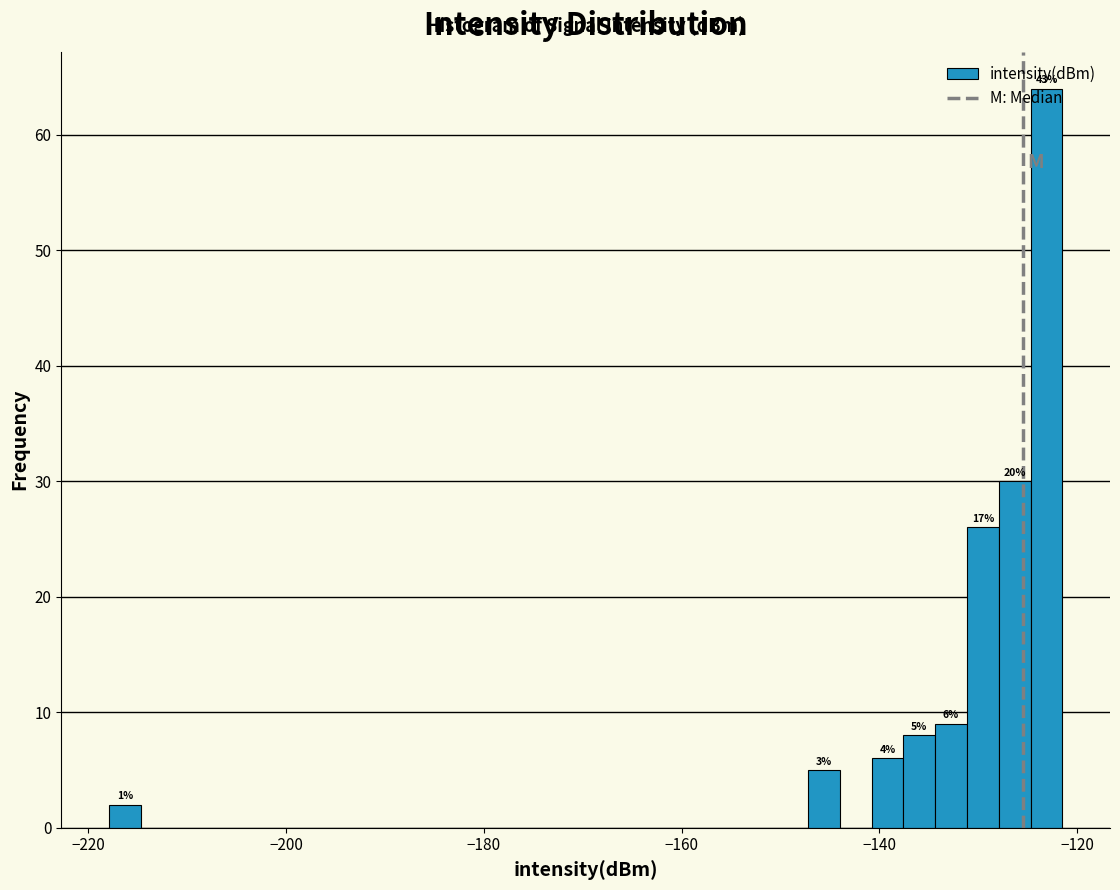

Around what value on the x-axis is the tallest bar? Give the approximate position of its centre, as read against the axis.

-124